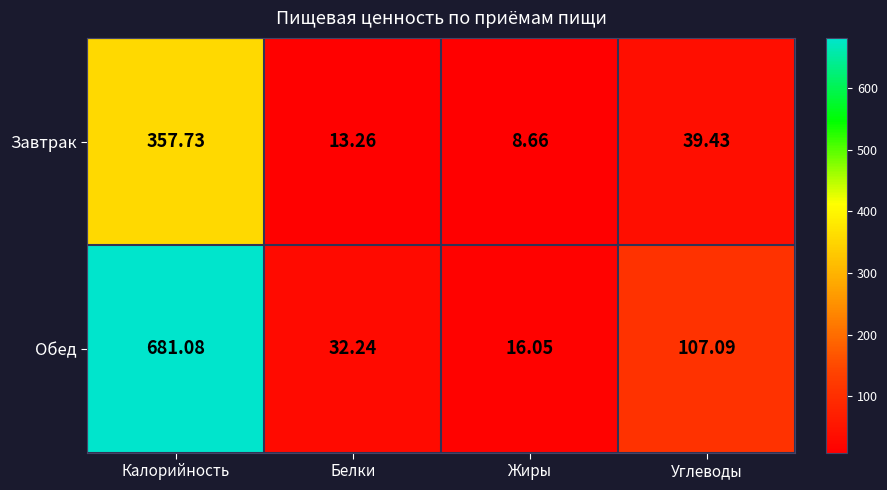

Between Жиры and Углеводы, which series saw the biggest shift?

Обед